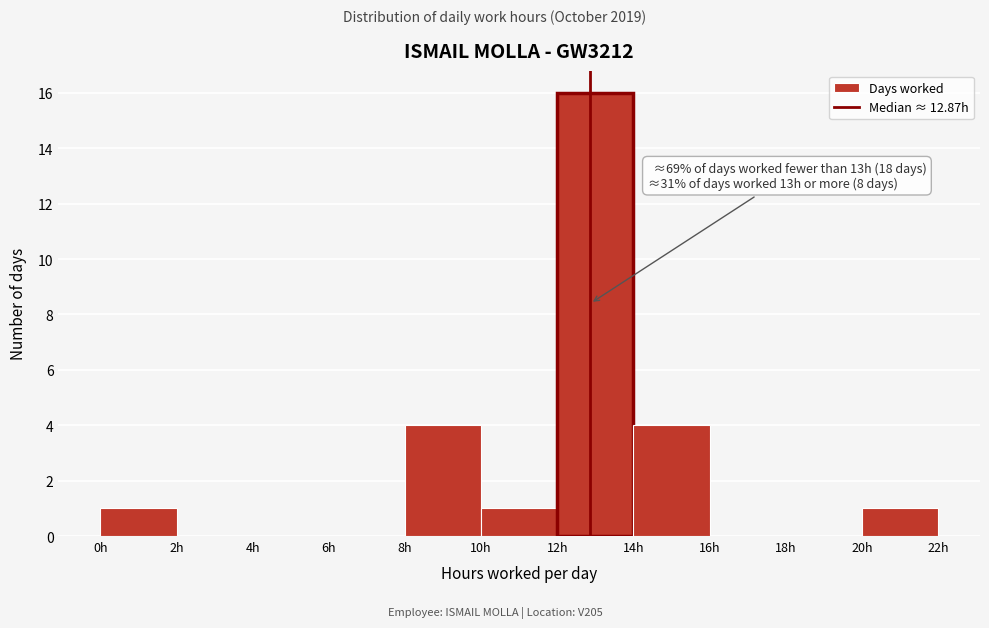

Which range on the x-axis has the tallest bar?

12 to 14